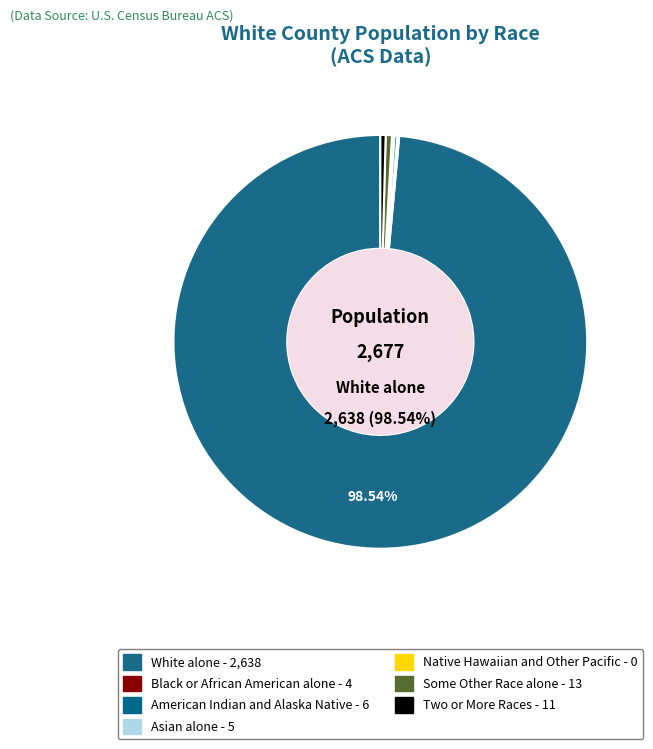

The Asian alone slice represents 0% of the pie. True or false?

True